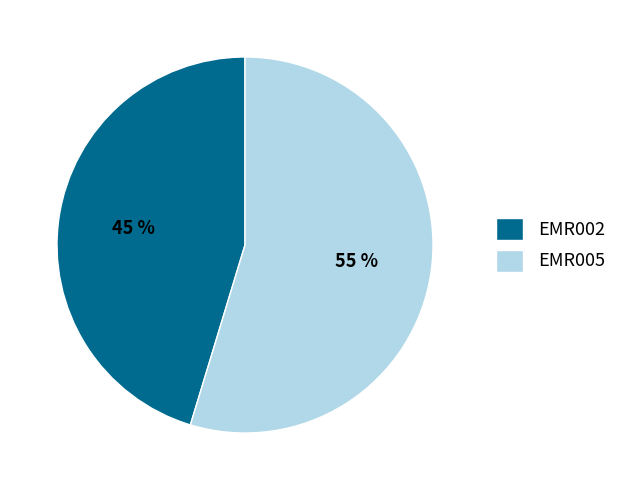

What percentage is the EMR005 slice, to the nearest percent?

55%